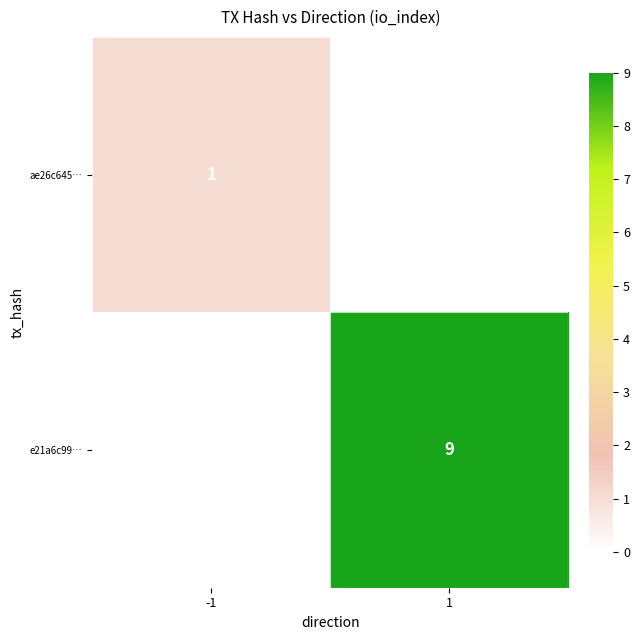

Is it true that e21a6c99… equals 5 at 1?

False